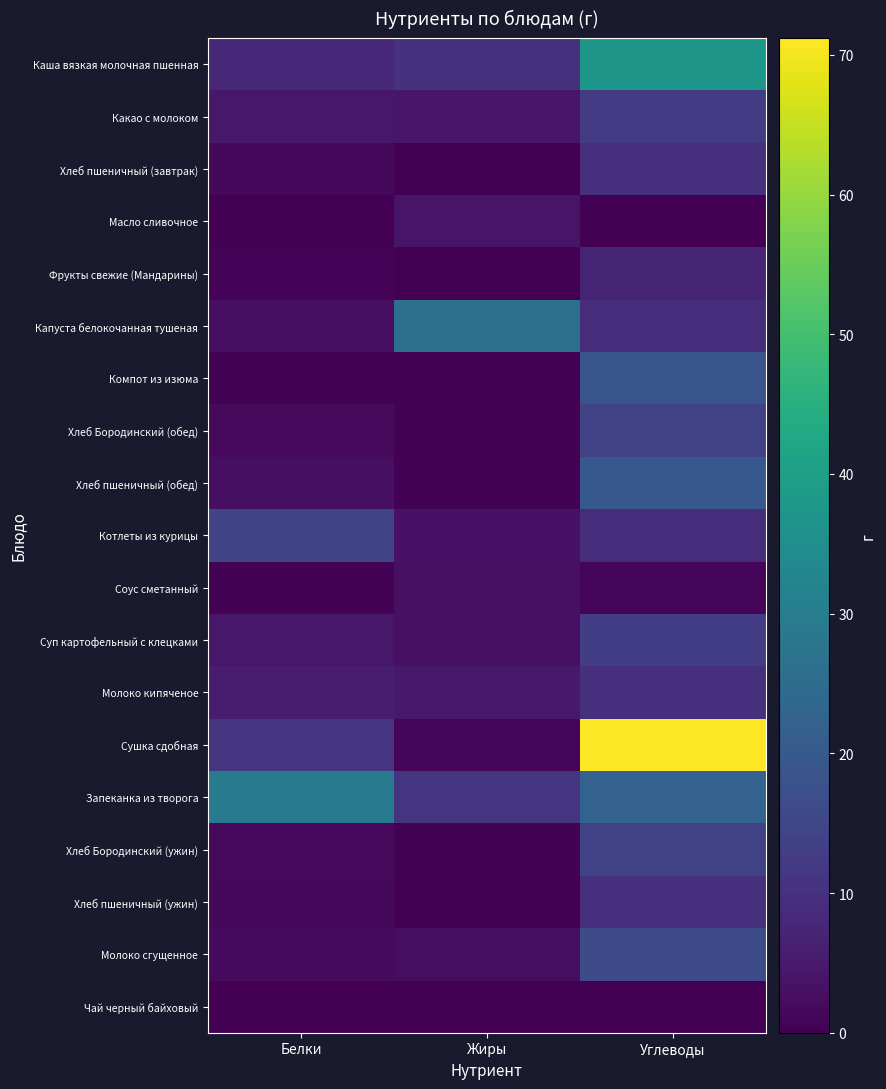

Which has a higher value, Углеводы or Белки?

Углеводы